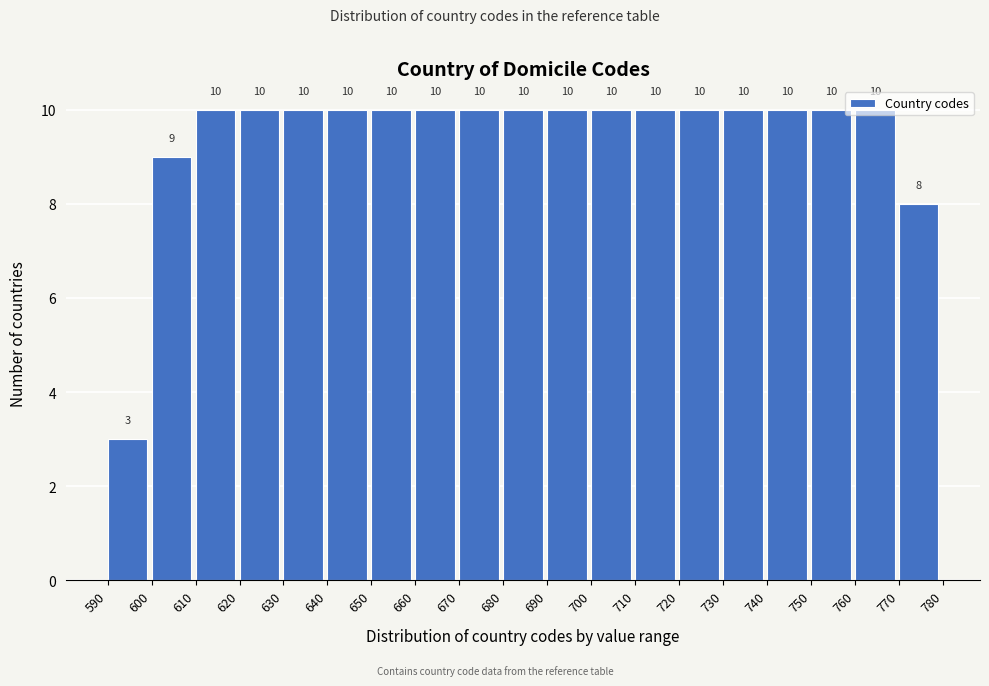

Reading left to right, list every bar in this chart as the range it spans on the x-axis followed by its height.

590 to 600: 3
600 to 610: 9
610 to 620: 10
620 to 630: 10
630 to 640: 10
640 to 650: 10
650 to 660: 10
660 to 670: 10
670 to 680: 10
680 to 690: 10
690 to 700: 10
700 to 710: 10
710 to 720: 10
720 to 730: 10
730 to 740: 10
740 to 750: 10
750 to 760: 10
760 to 770: 10
770 to 780: 8